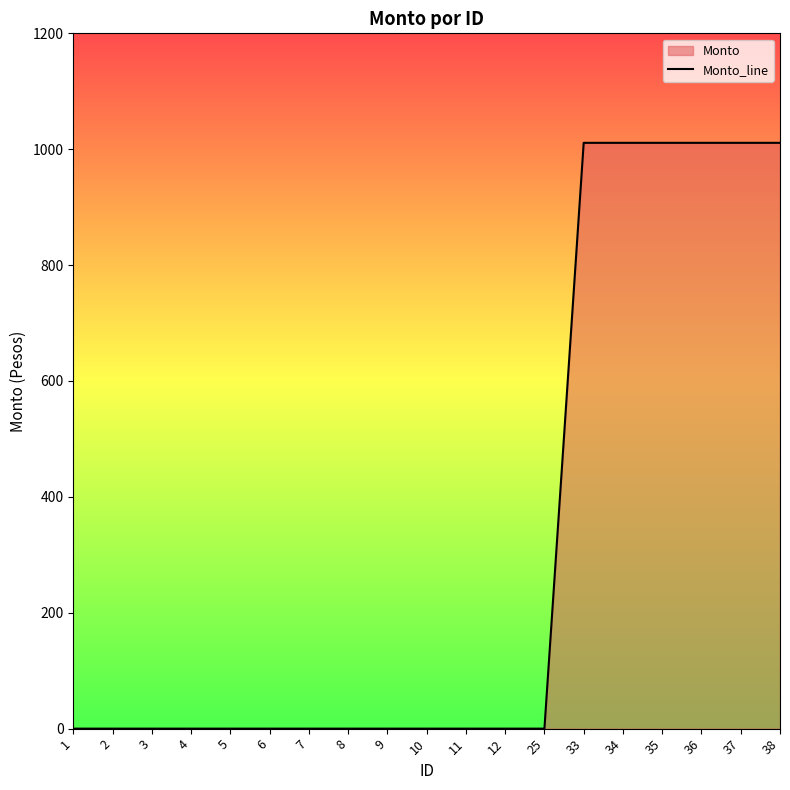

Reading left to right, list all the values displayed in this chart.

1=0	2=0	3=0	4=0	5=0	6=0	7=0	8=0	9=0	10=0	11=0	12=0	25=0	33=1011	34=1011	35=1011	36=1011	37=1011	38=1011